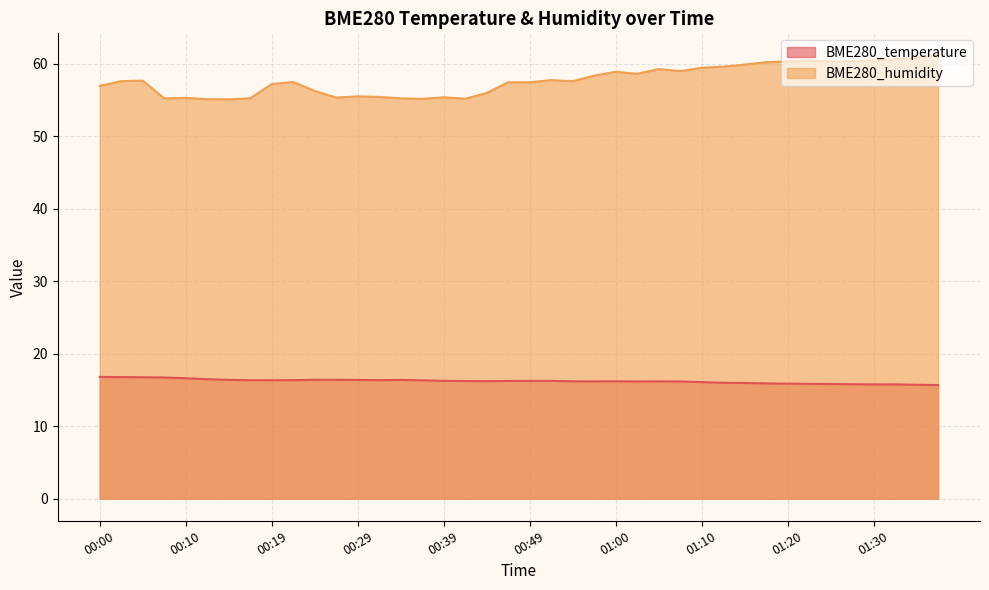

What are all the series names shown in the legend?

BME280_temperature, BME280_humidity